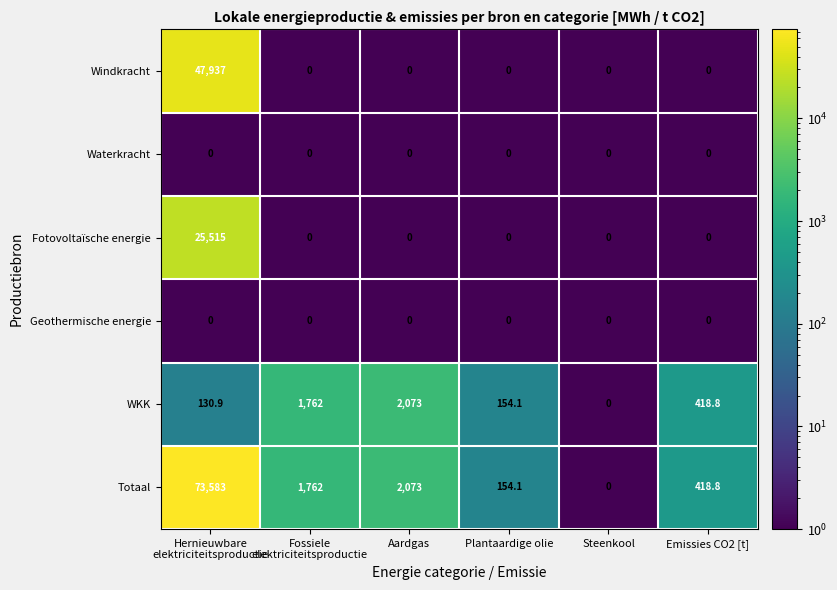

Which series has the widest spread of values?

Totaal